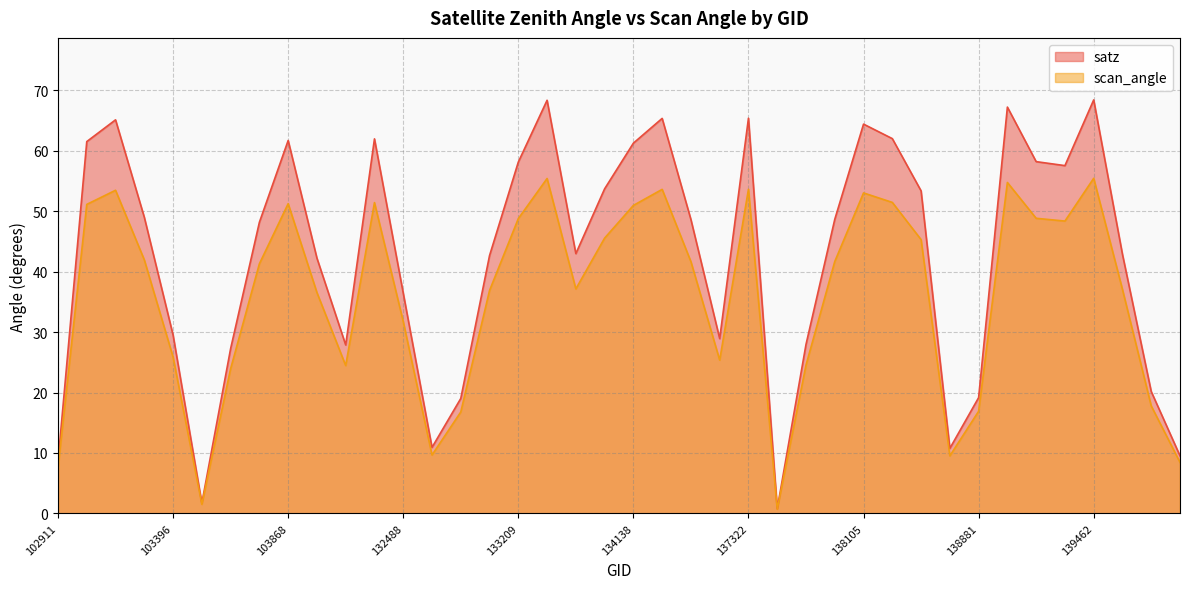

How many values in the satz series are below 48?

19